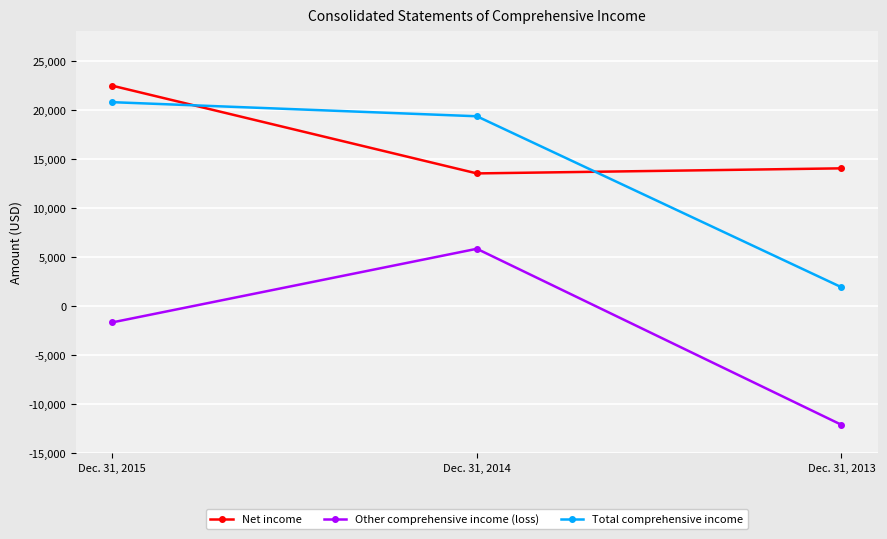

Which category has the lowest value in the Other comprehensive income (loss) series?

Dec. 31, 2013